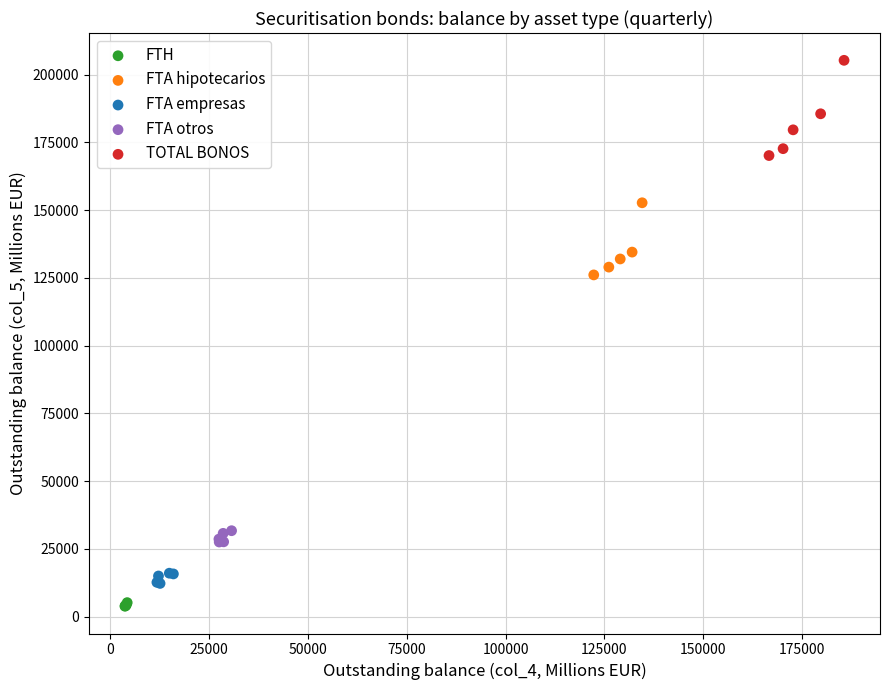

Which series contains the highest Y value?

TOTAL BONOS